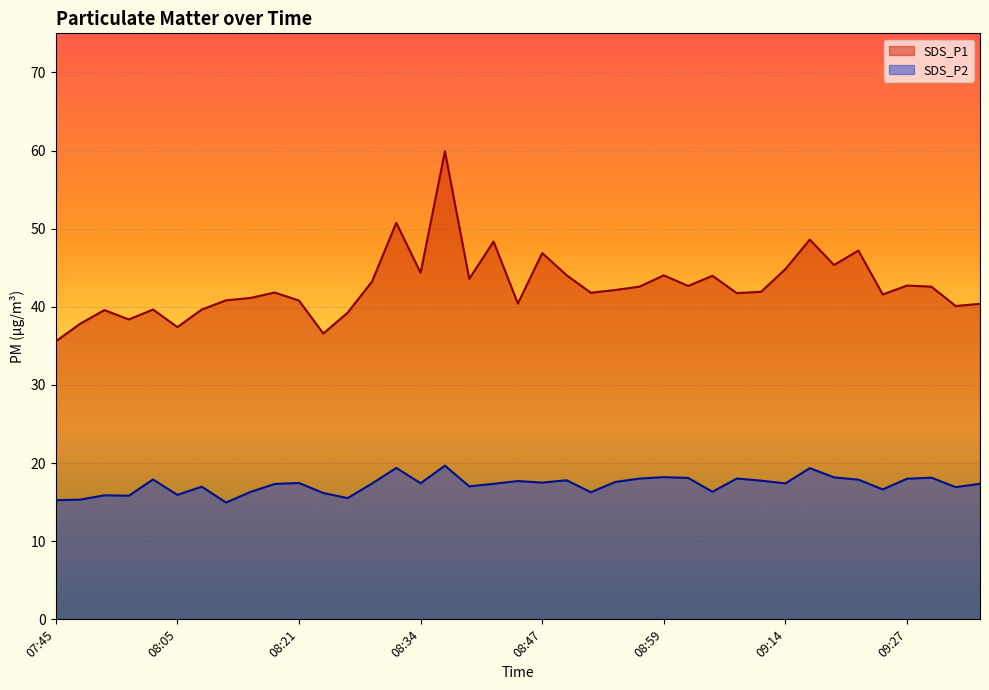

At which label is SDS_P1 closest to 47?

08:47